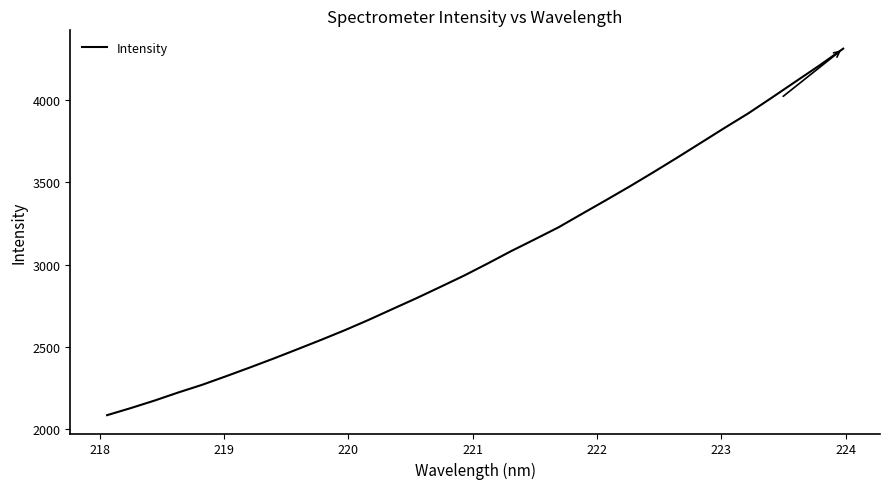

What is the maximum value shown in the chart?

4312.2